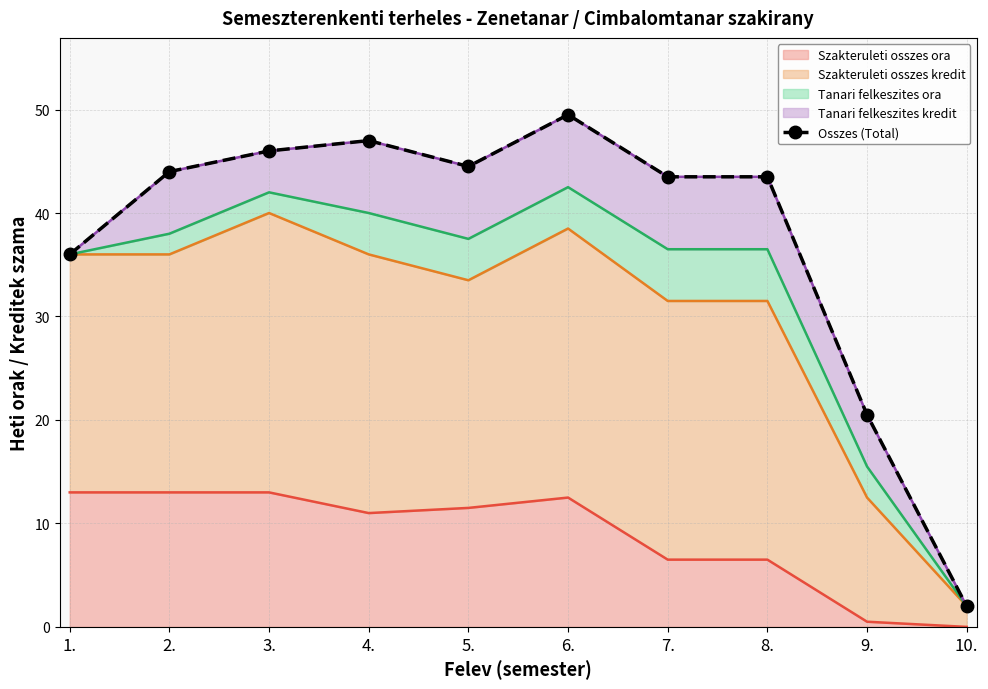

What is the maximum value shown in the chart?

49.5